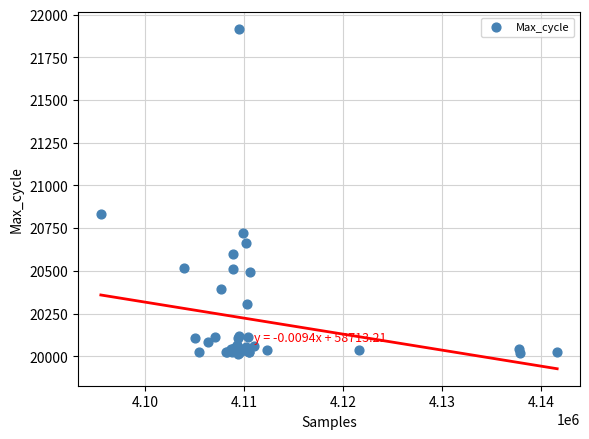

What Y value in the scatter plot is closest to 20964?

20834